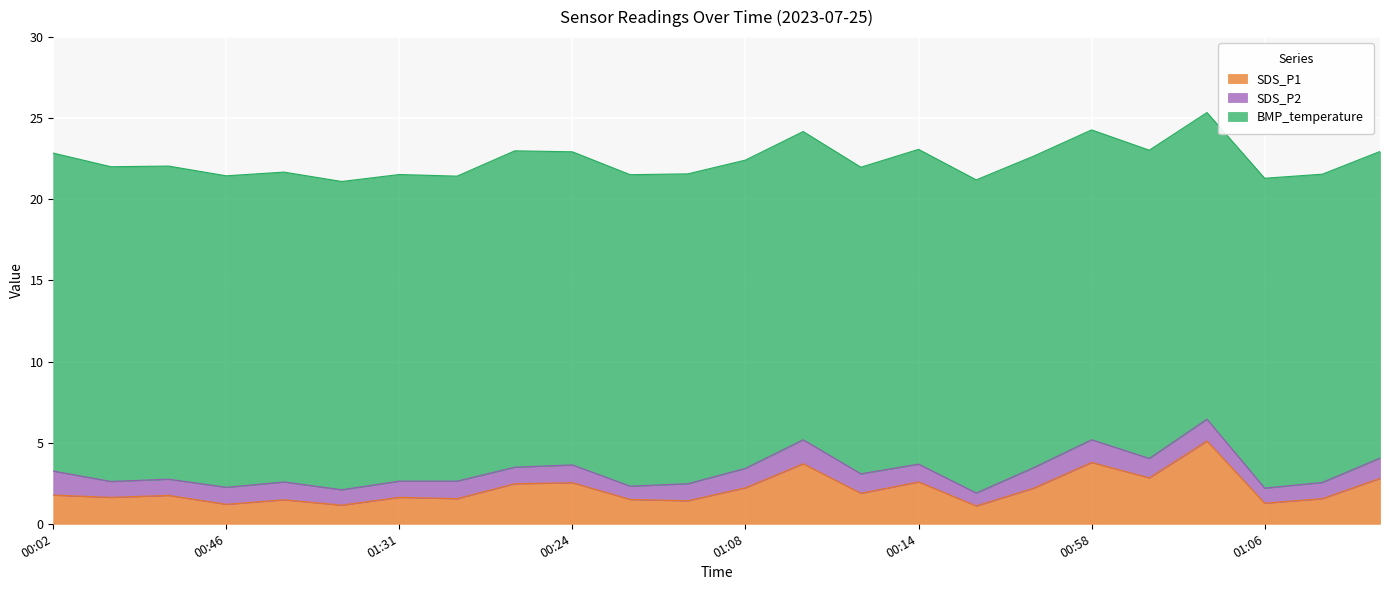

At which category is the sum across all series the highest?

01:28